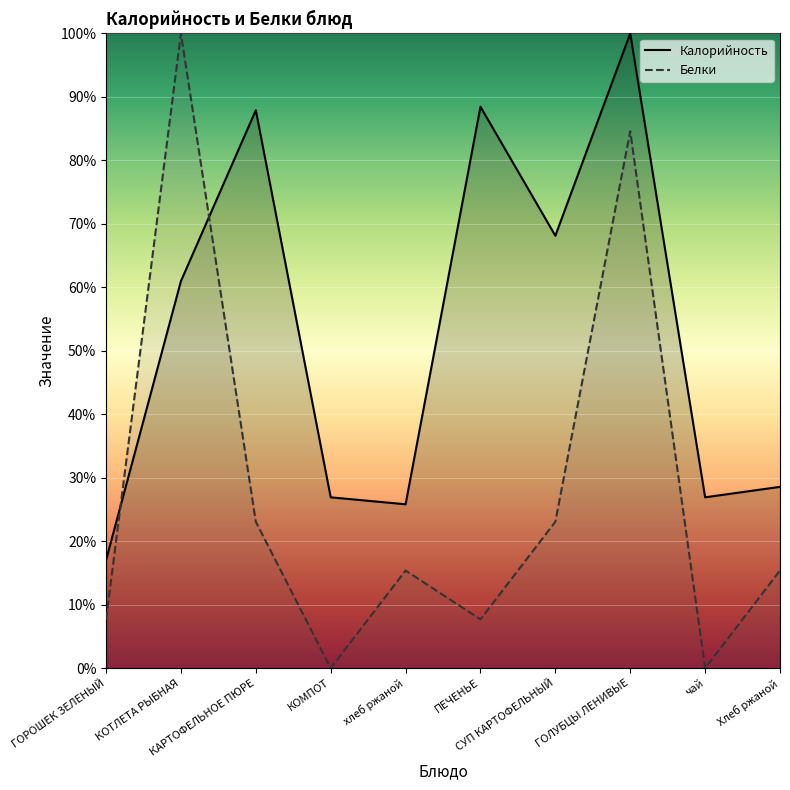

Between чай and ГОРОШЕК ЗЕЛЕНЫЙ, which is larger?

чай